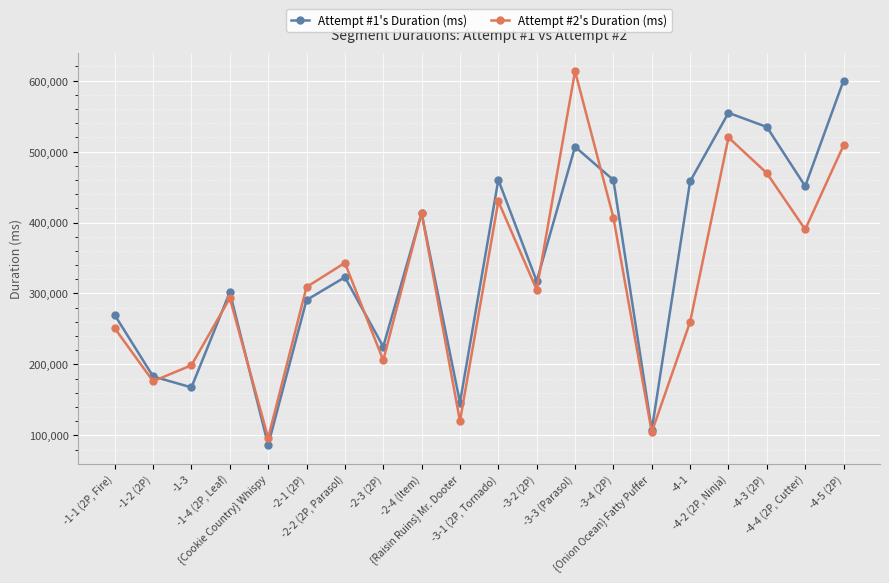

The value of Attempt #2's Duration (ms) at {Cookie Country} Whispy is 138493. True or false?

False